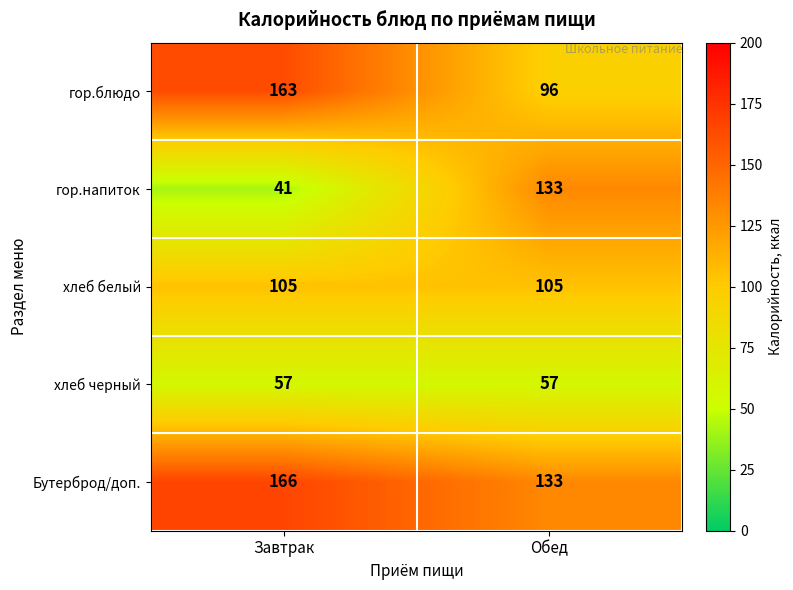

What is the greatest value displayed?

166